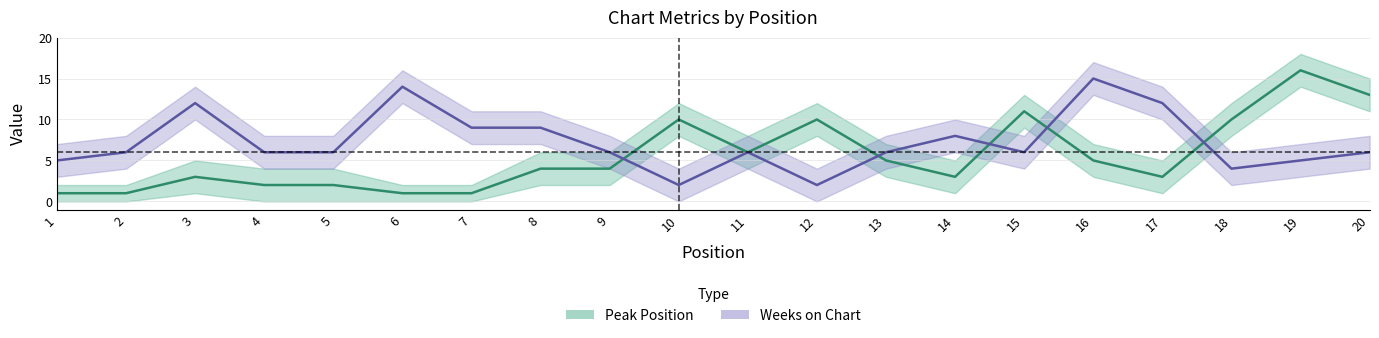

Reading right to left, what are all the values shown in this chart?

Peak Position: 20=13	19=16	18=10	17=3	16=5	15=11	14=3	13=5	12=10	11=6	10=10	9=4	8=4	7=1	6=1	5=2	4=2	3=3	2=1	1=1
Weeks on Chart: 20=6	19=5	18=4	17=12	16=15	15=6	14=8	13=6	12=2	11=6	10=2	9=6	8=9	7=9	6=14	5=6	4=6	3=12	2=6	1=5